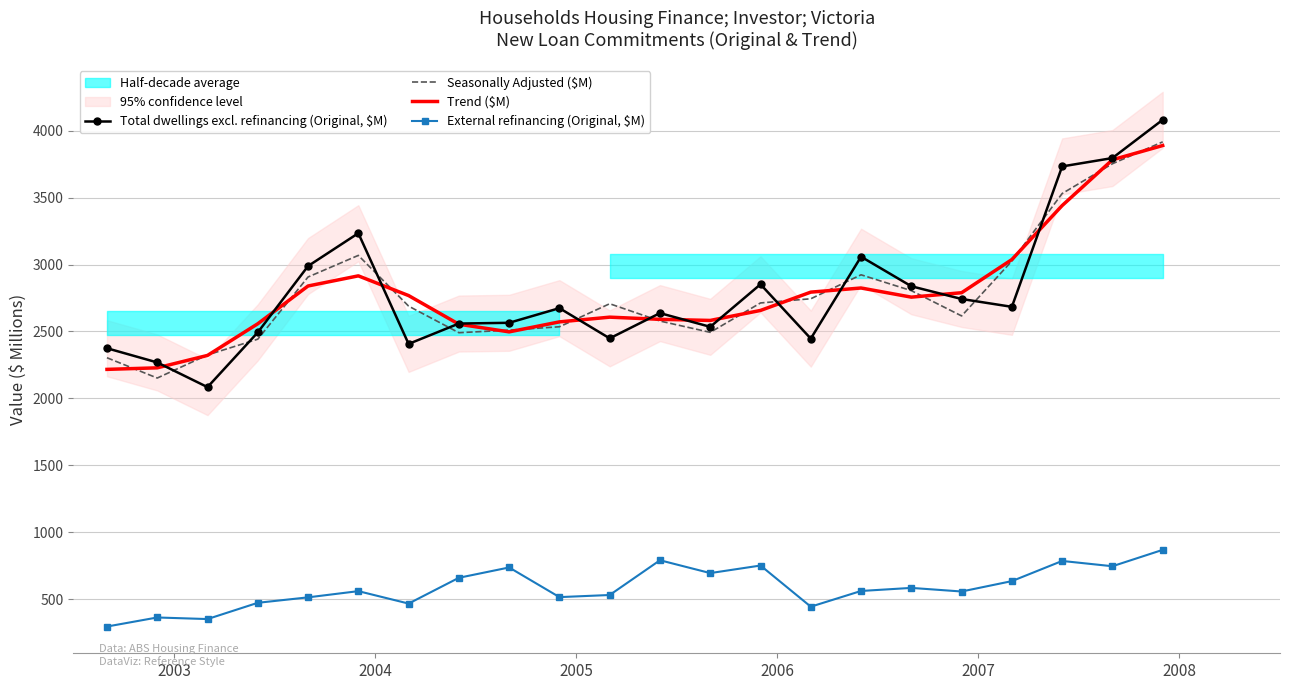

What is the lowest value of the External refinancing (Original, $M) series?

295.3